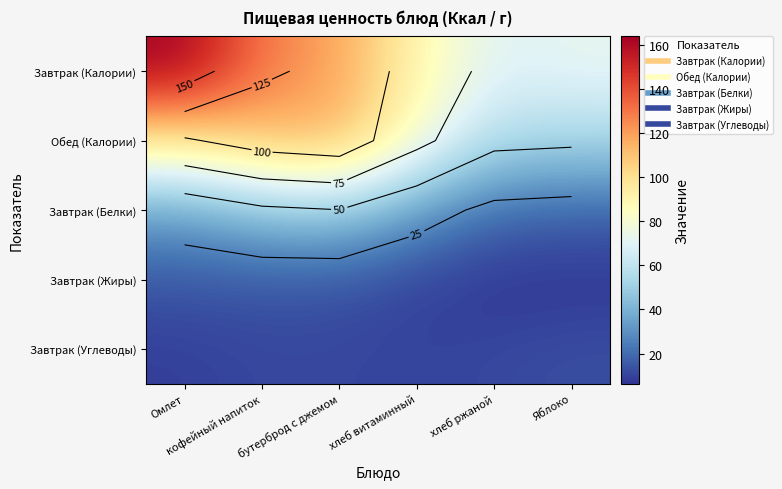

What is the total value across all series at хлеб ржаной?

161.9